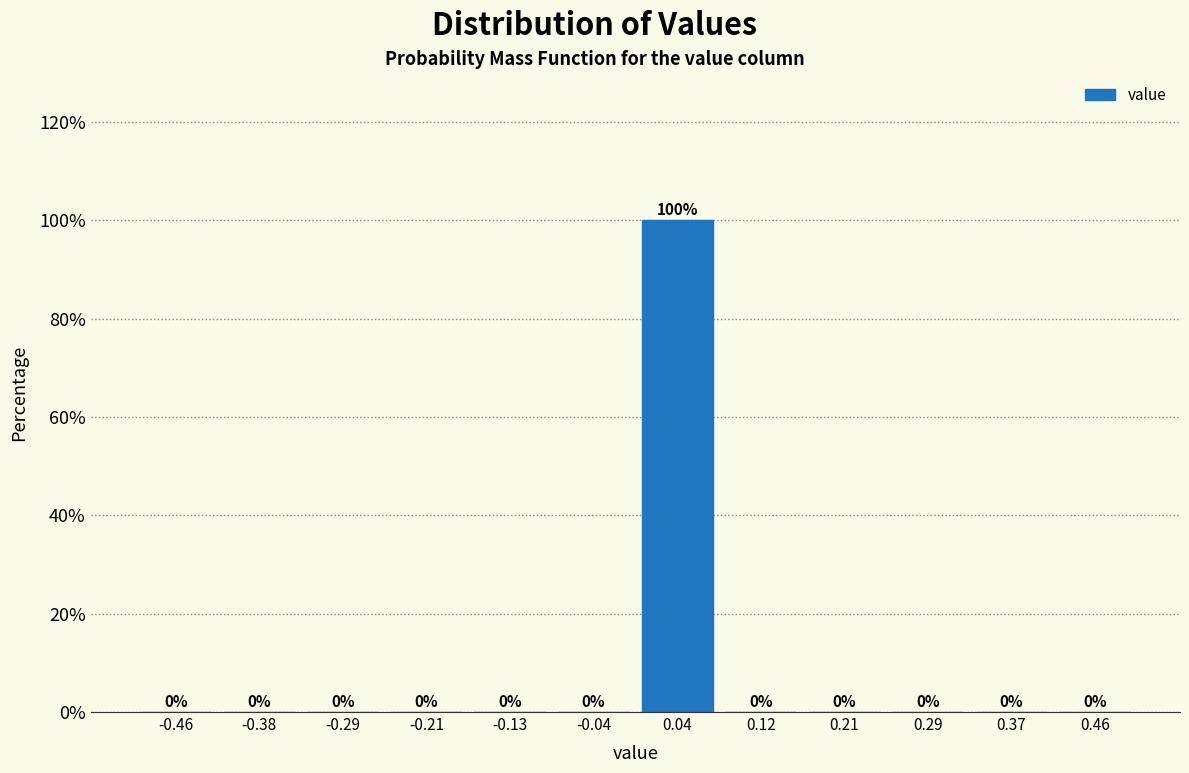

Reading left to right, list every bar in this chart as the range it spans on the x-axis followed by its height. The bar edges are not printed on the chart, so give them approximately, as read against the axis.

-0.50 to -0.42: 0
-0.42 to -0.33: 0
-0.33 to -0.25: 0
-0.25 to -0.17: 0
-0.17 to -0.08: 0
-0.08 to 0.00: 0
0.00 to 0.08: 100
0.08 to 0.17: 0
0.17 to 0.25: 0
0.25 to 0.33: 0
0.33 to 0.42: 0
0.42 to 0.50: 0